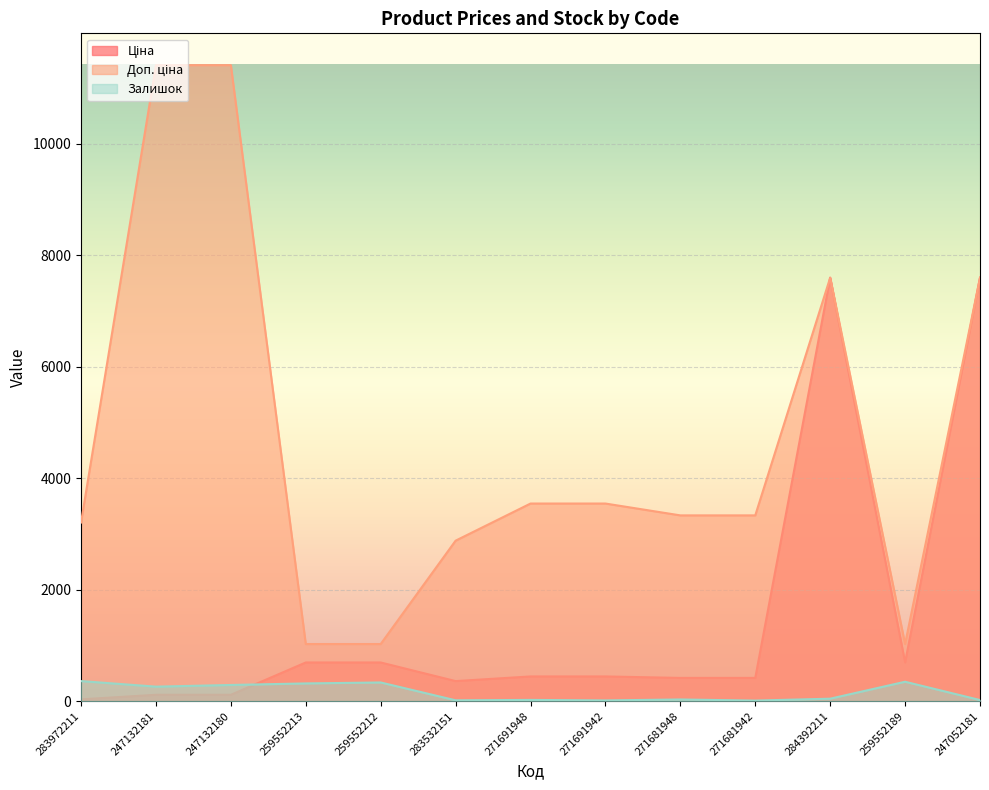

Is it true that Залишок equals 20.0 at 247052181?

True